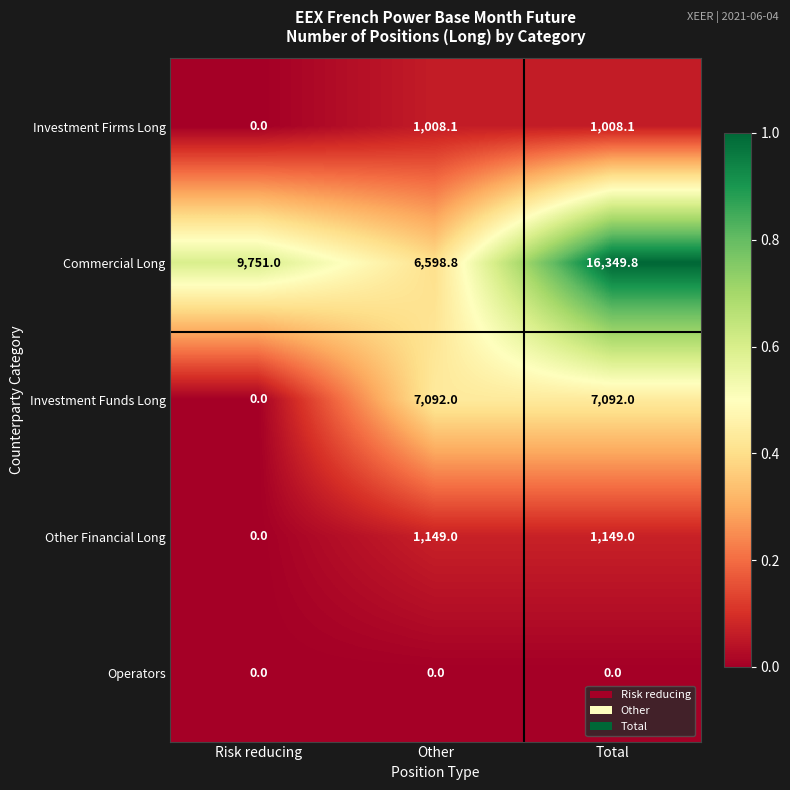

Between Risk reducing and Other, which series saw the biggest shift?

Investment Funds Long